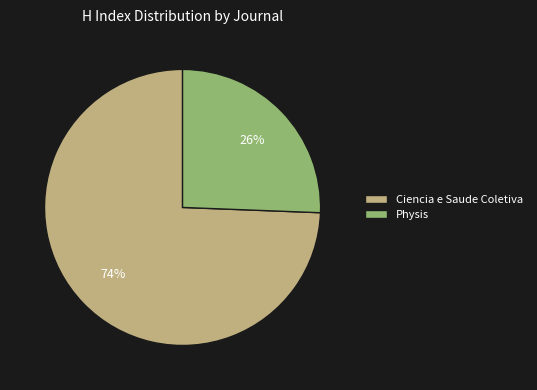

True or false: Physis accounts for 26% of the total.

True